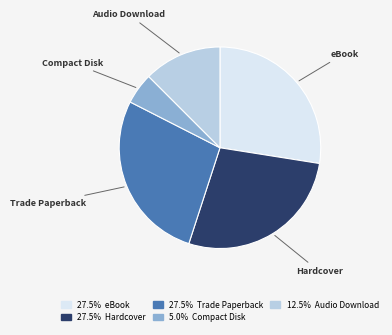

Is there a majority slice in this chart?

No